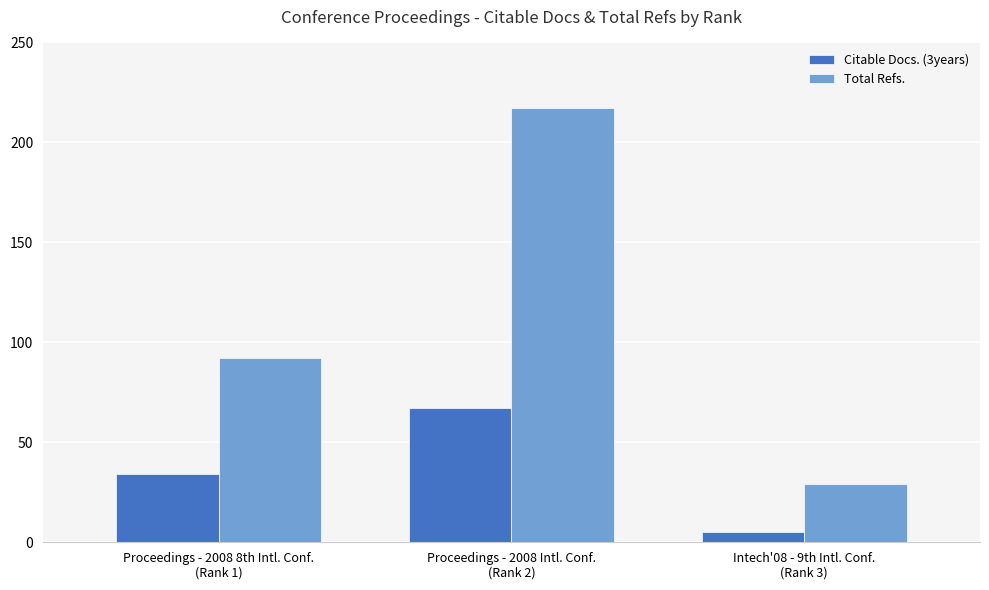

List the series in order of their overall mean, lowest first.

Citable Docs. (3years), Total Refs.